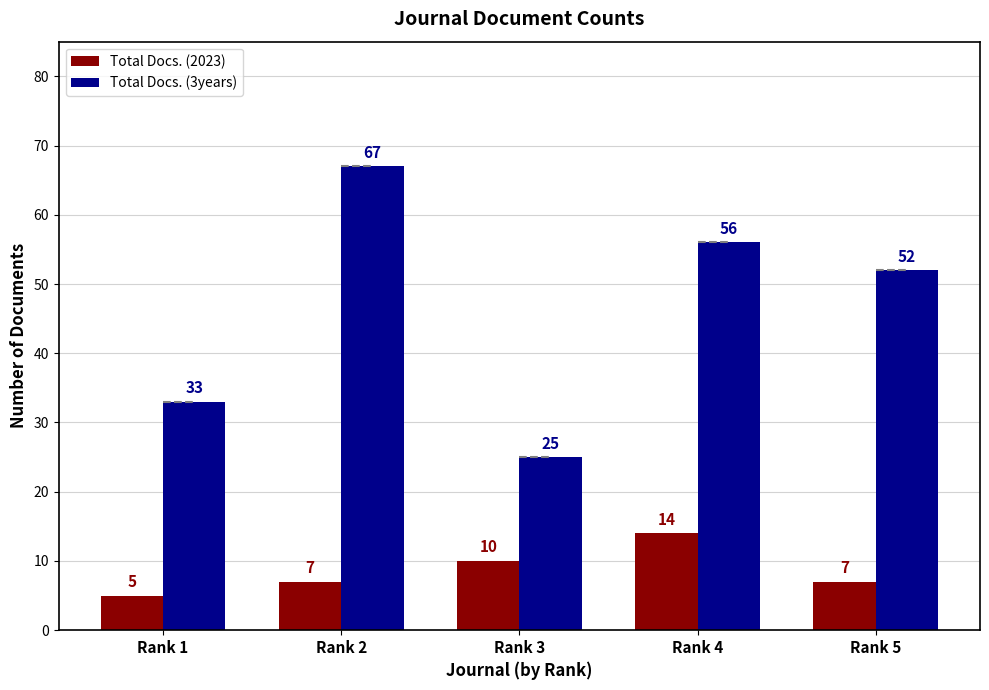

What is the value of the Total Docs. (3years) bar at the 1st from the left?

33